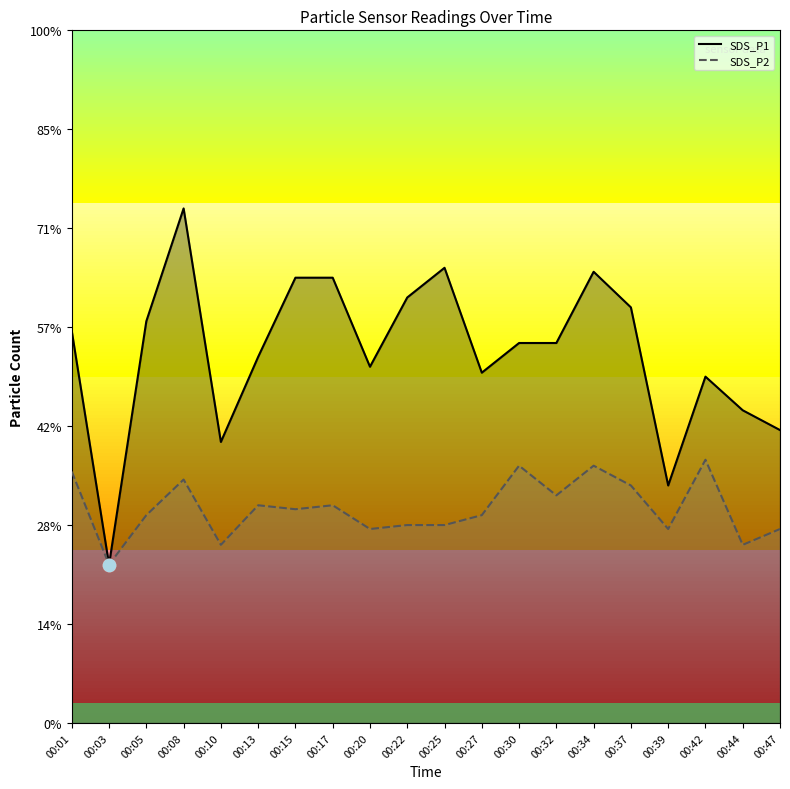

Which series has the largest total across all categories?

SDS_P1 line